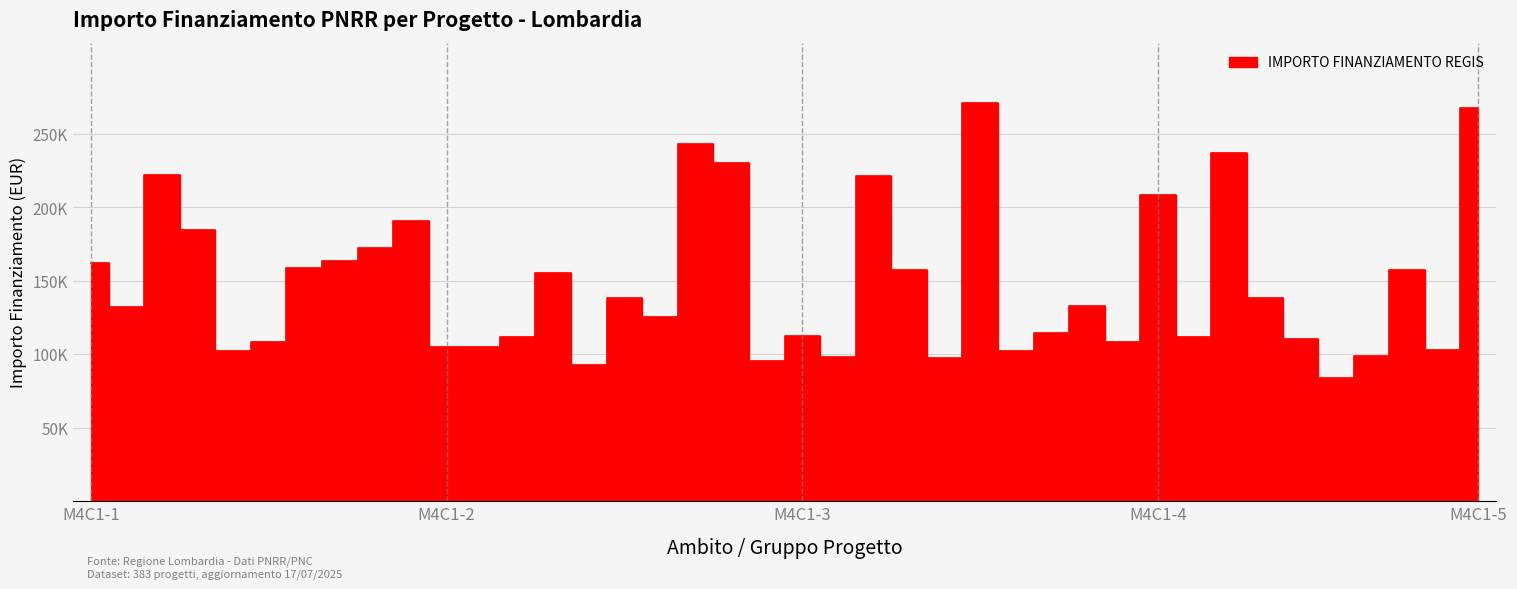

What is the minimum value shown in the chart?

83981.8